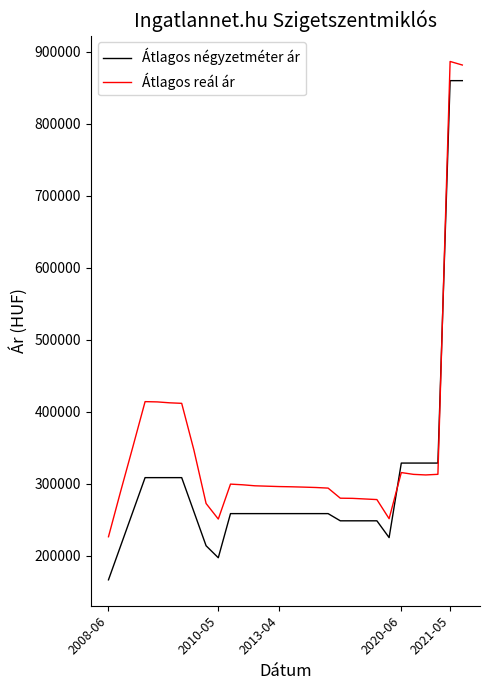

What is the difference between the maximum and minimum values in the Átlagos reál ár series?

660460